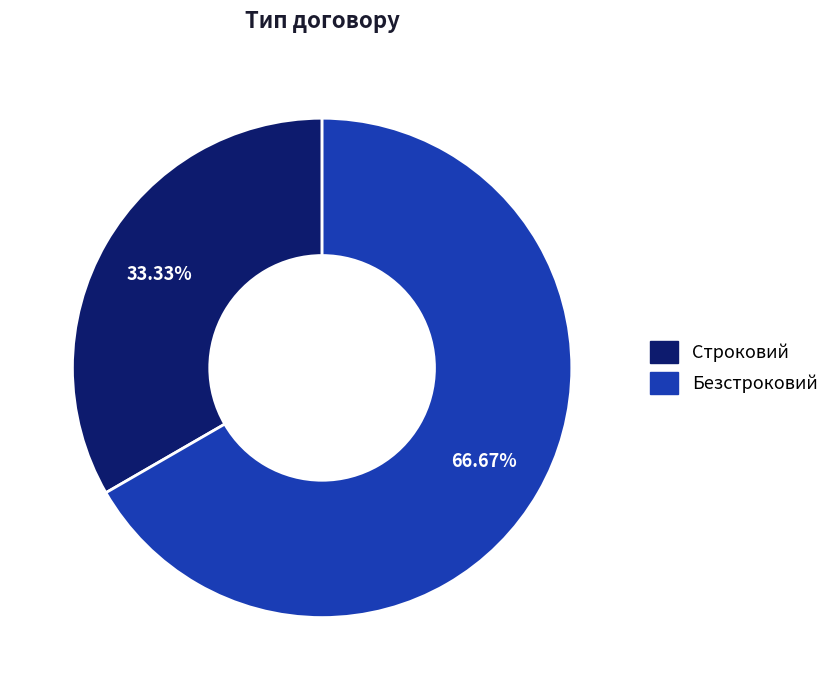

Is Безстроковий the majority of the pie?

Yes